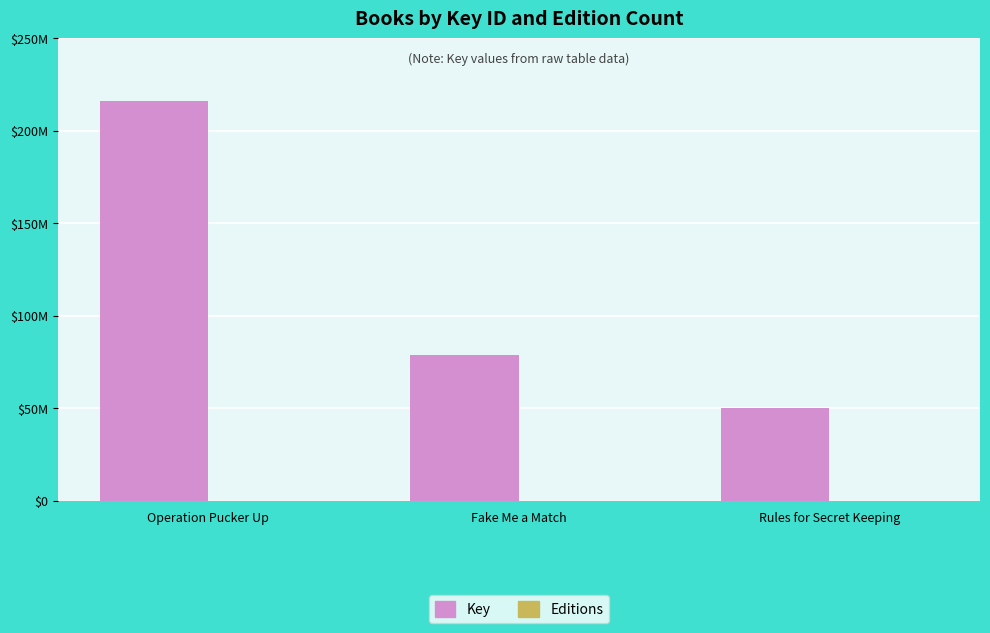

What is the difference between the second highest and minimum values in the Editions series?

1